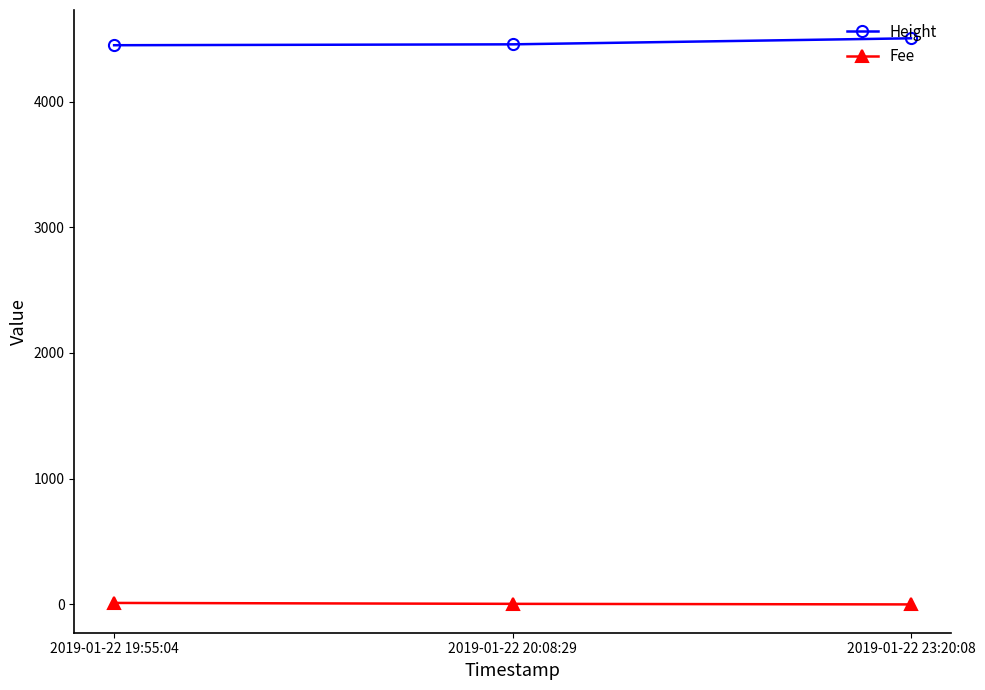

The value of Fee at 2019-01-22 20:08:29 is 4.6. True or false?

True